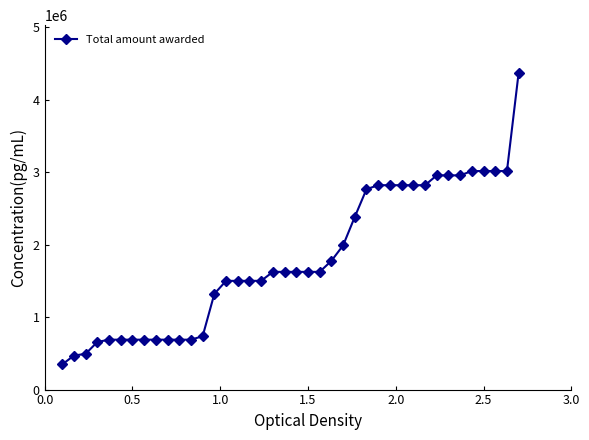

What is the sum of all values?

71938823.4